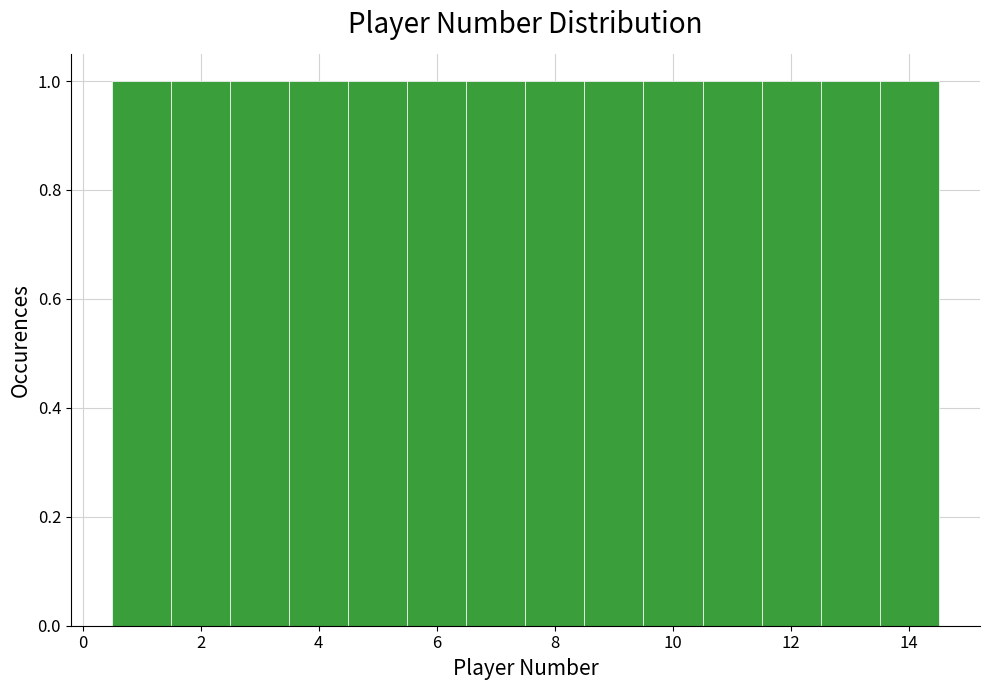

What is the height of the bar covering 12.5 to 13.5 on the x-axis? Neither the bar edges nor the heights are printed on the chart, so give them approximately, as read against the axes.

1